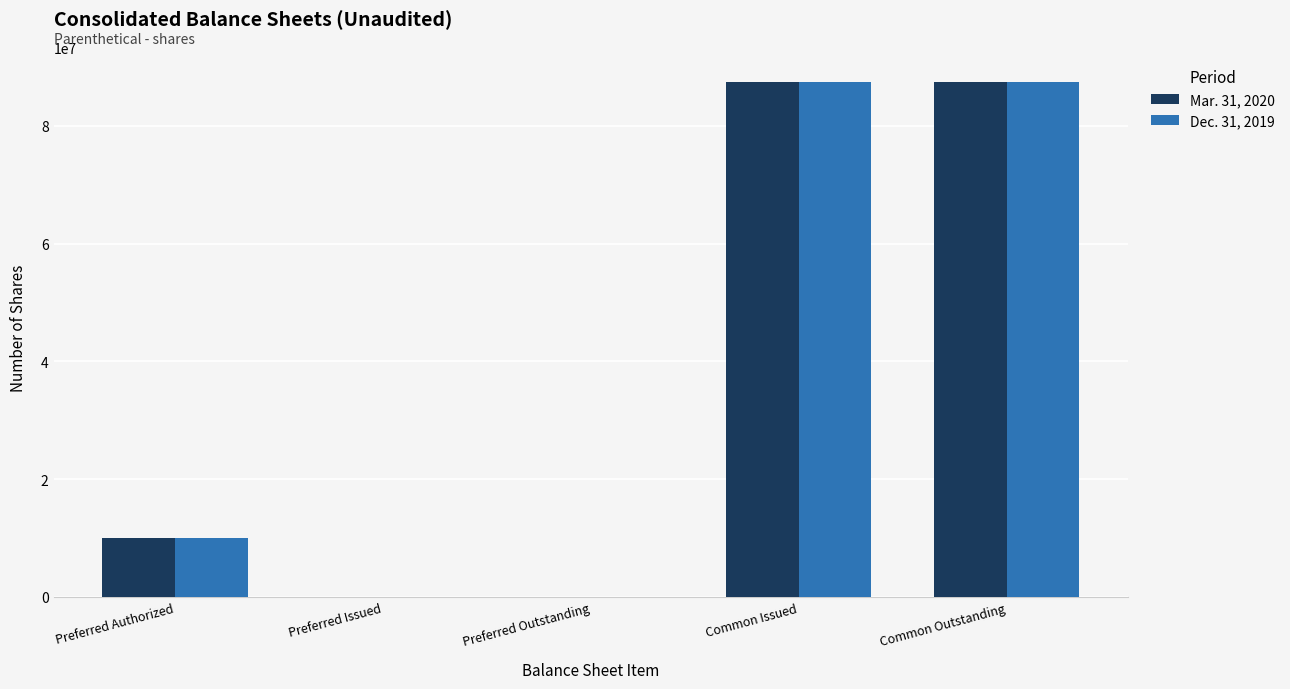

What is the total value across all series at Common Outstanding?

174704728